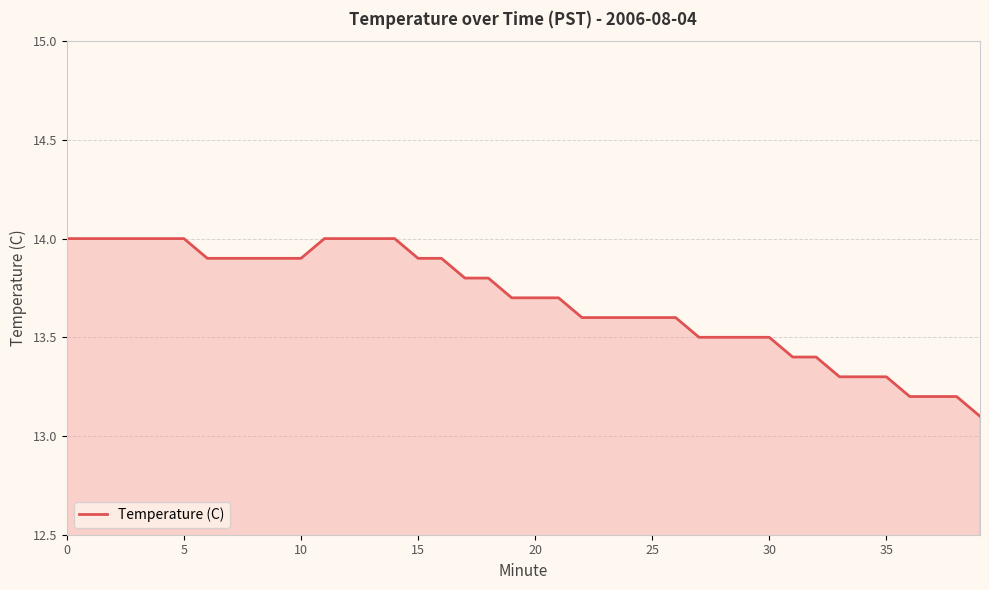

What is the difference between the second highest and second lowest values?

0.8